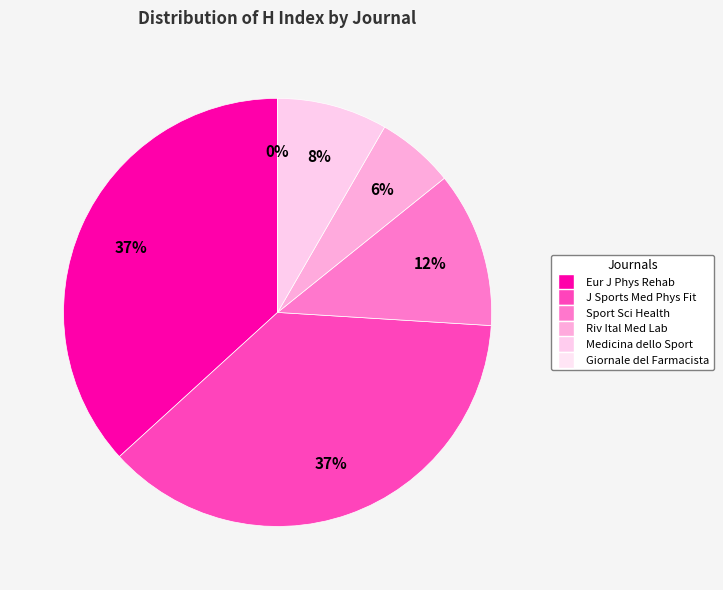

How many segments does this pie chart have?

6